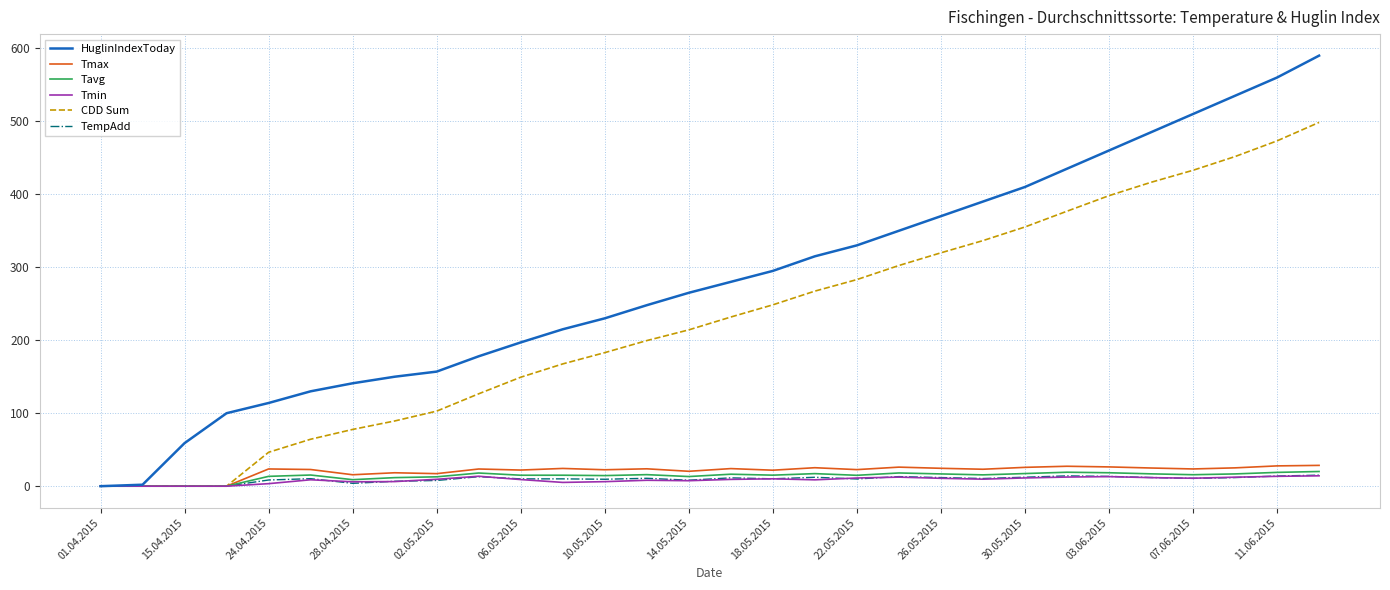

Which series has the largest range (max minus min)?

HuglinIndexToday